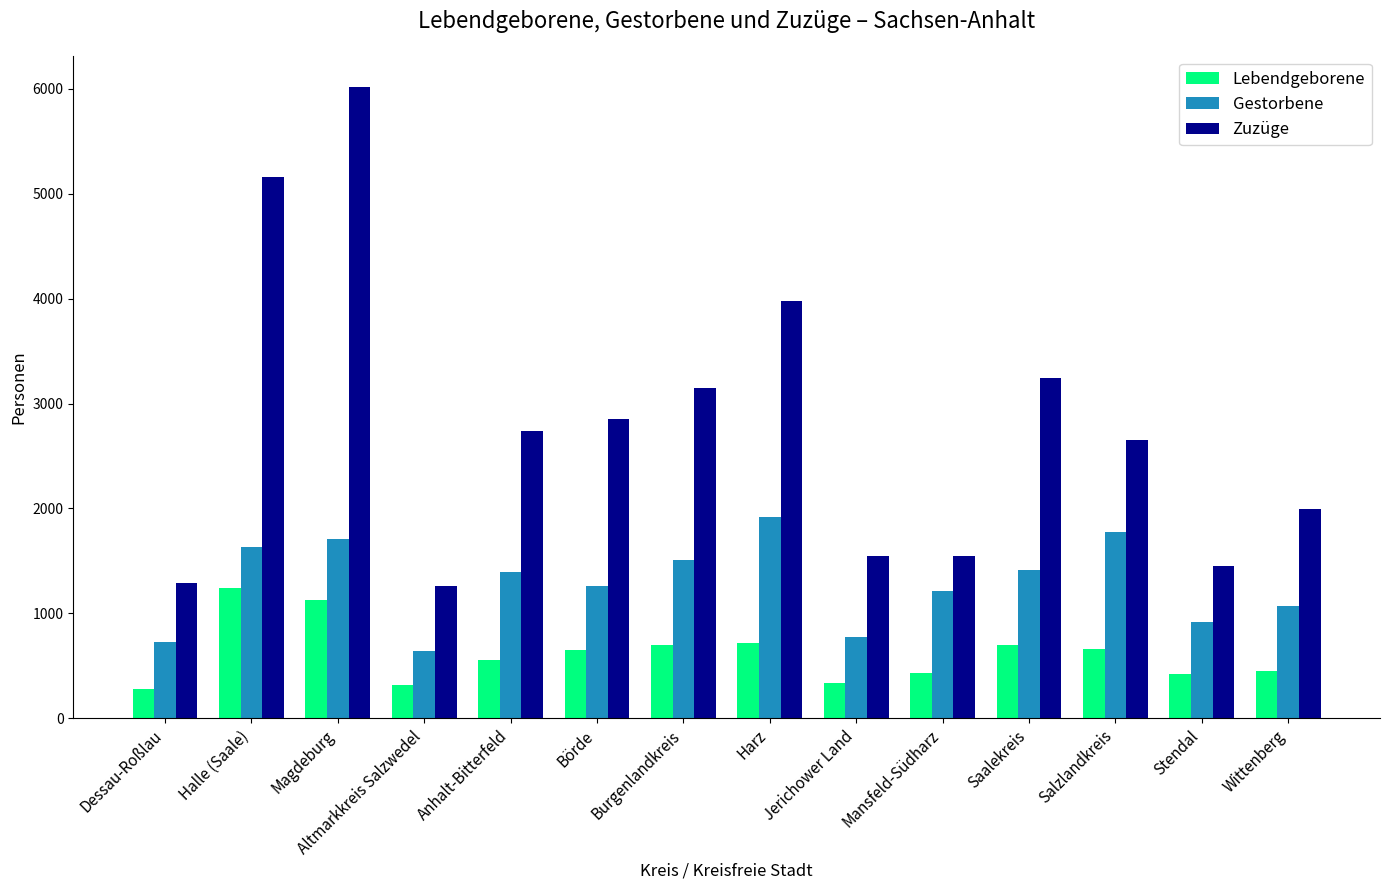

At how many categories does at least one series exceed 3360?

3